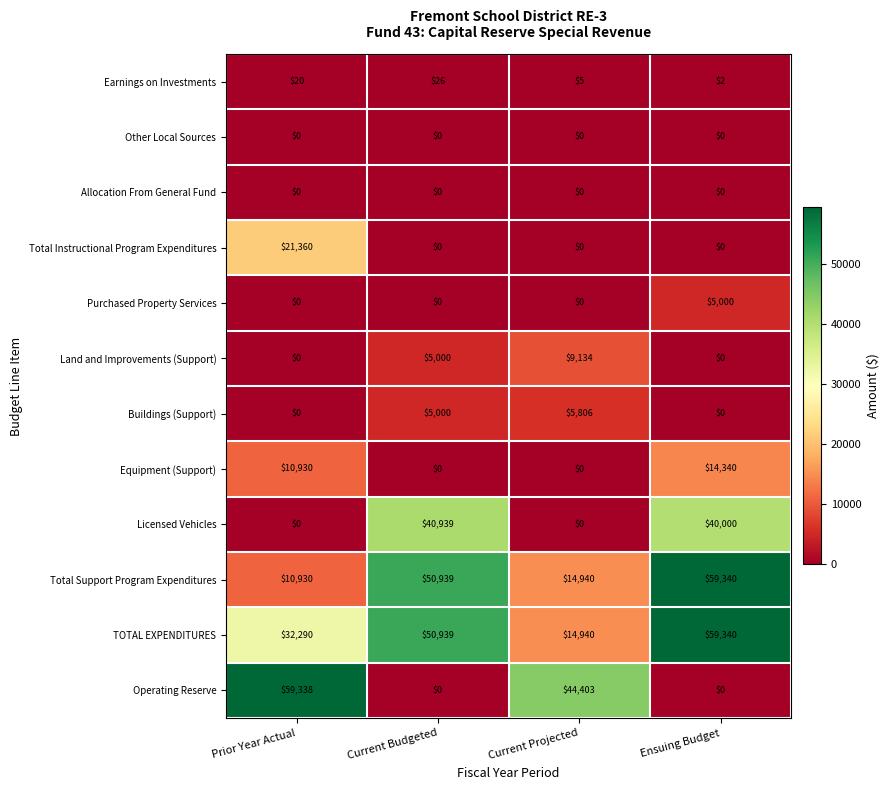

How many distinct data groups are displayed?

12